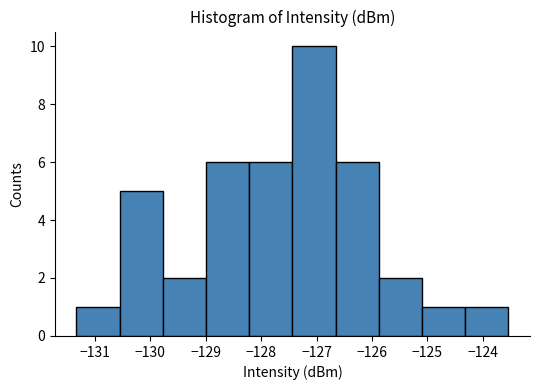

How tall is the bar that spans -126.7 to -125.9 on the x-axis? Neither the bar edges nor the heights are printed on the chart, so give them approximately, as read against the axes.

6